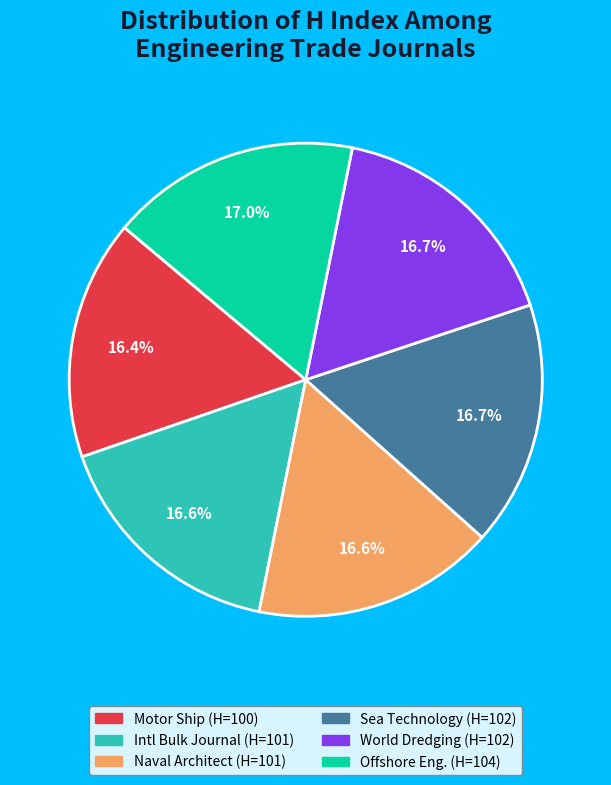

Does any single category account for the majority?

No